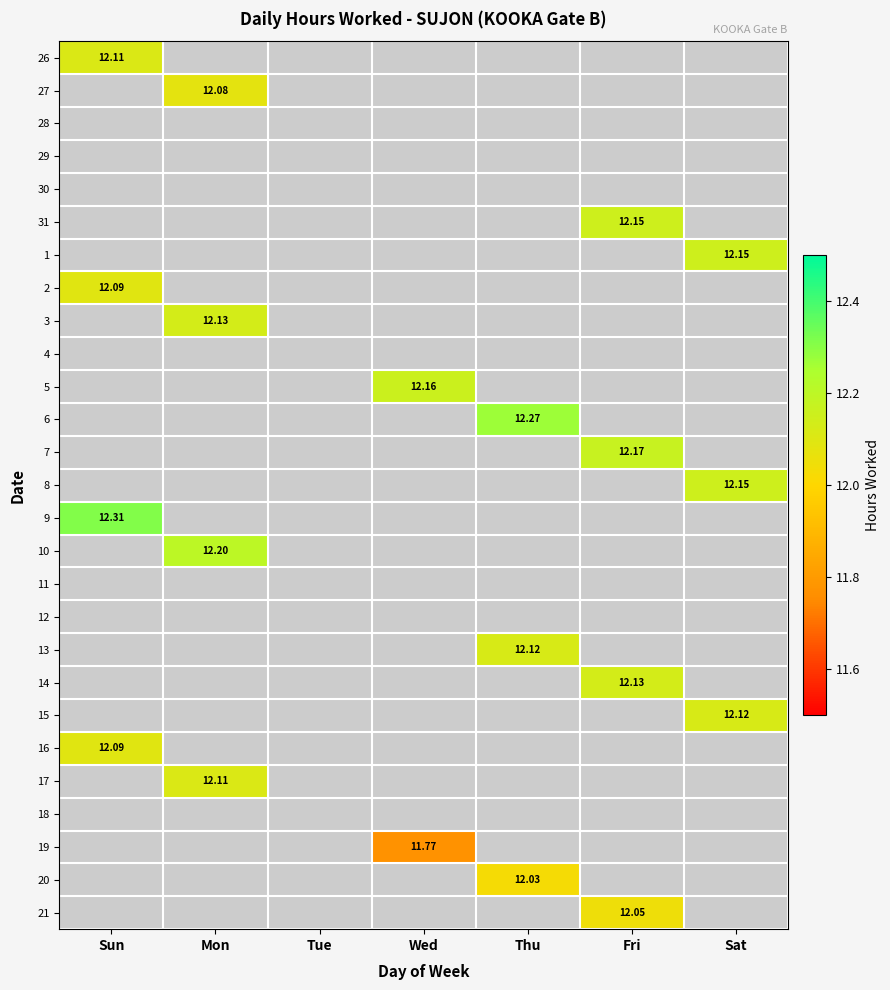

Where is 2 nearest to the value 12?

Sun